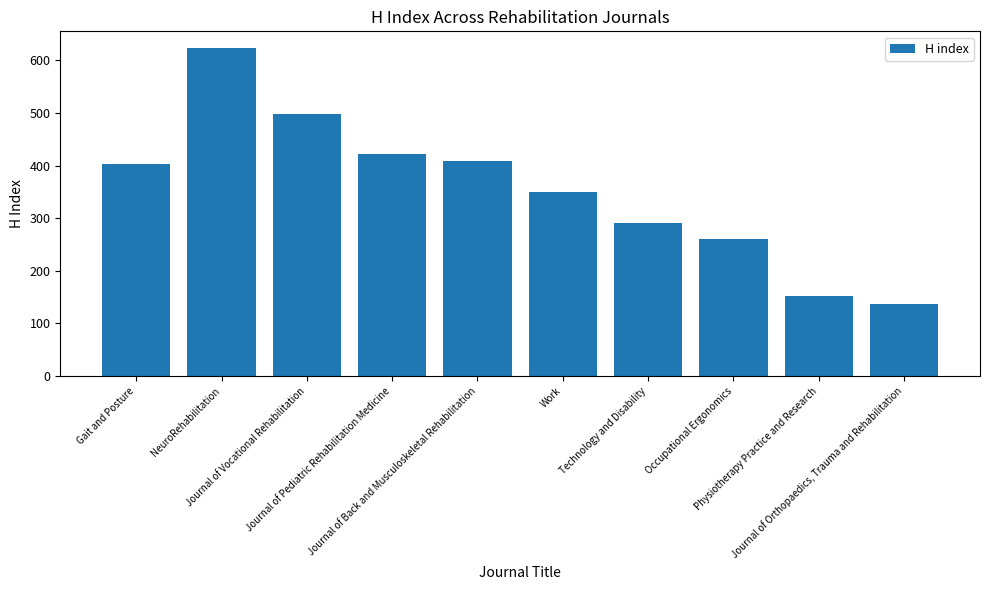

Between NeuroRehabilitation and Technology and Disability, which is larger?

NeuroRehabilitation